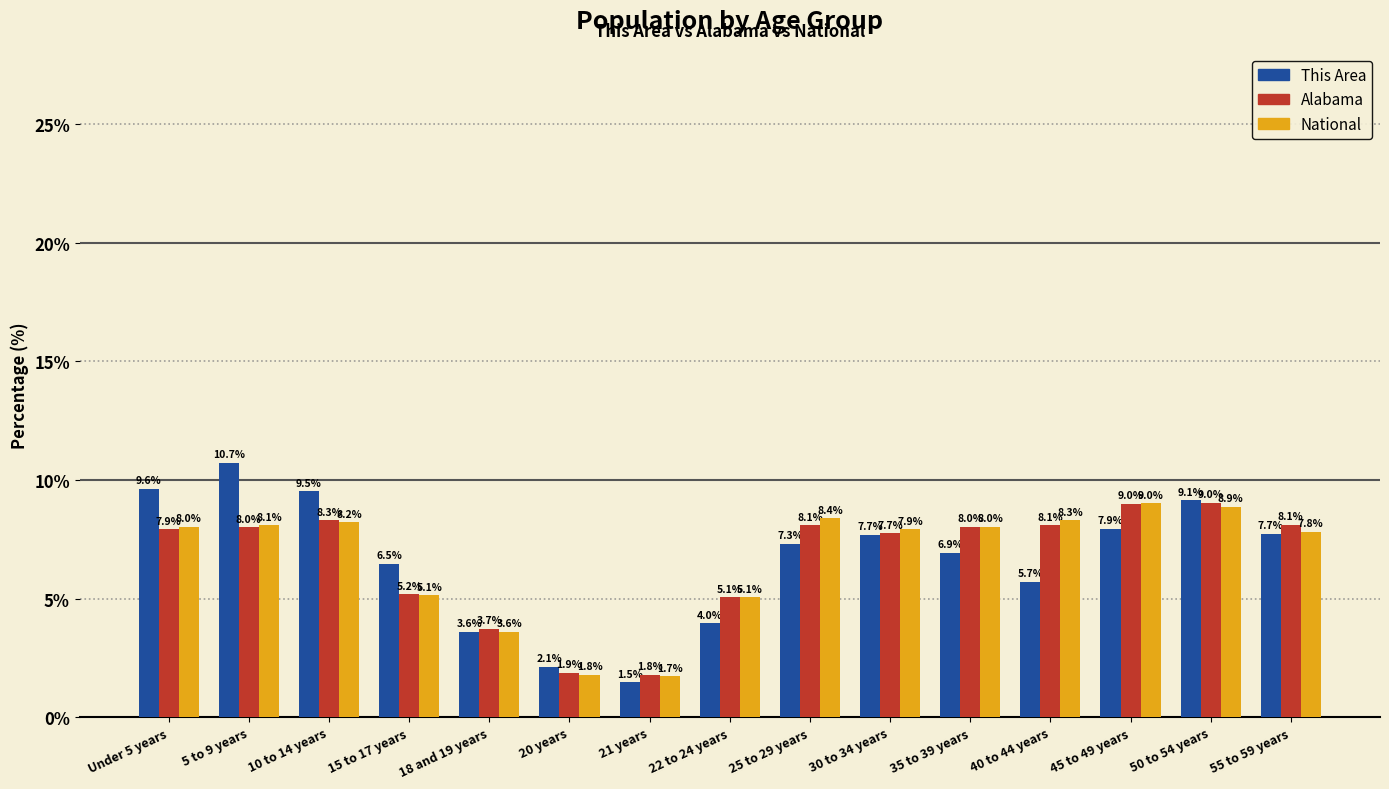

Reading right to left, list all the values displayed in this chart.

This Area: 7.7	9.1	7.9	5.7	6.9	7.7	7.3	4.0	1.5	2.1	3.6	6.5	9.5	10.7	9.6
Alabama: 8.1	9.0	9.0	8.1	8.0	7.7	8.1	5.1	1.8	1.9	3.7	5.2	8.3	8.0	7.9
National: 7.8	8.9	9.0	8.3	8.0	7.9	8.4	5.1	1.7	1.8	3.6	5.1	8.2	8.1	8.0